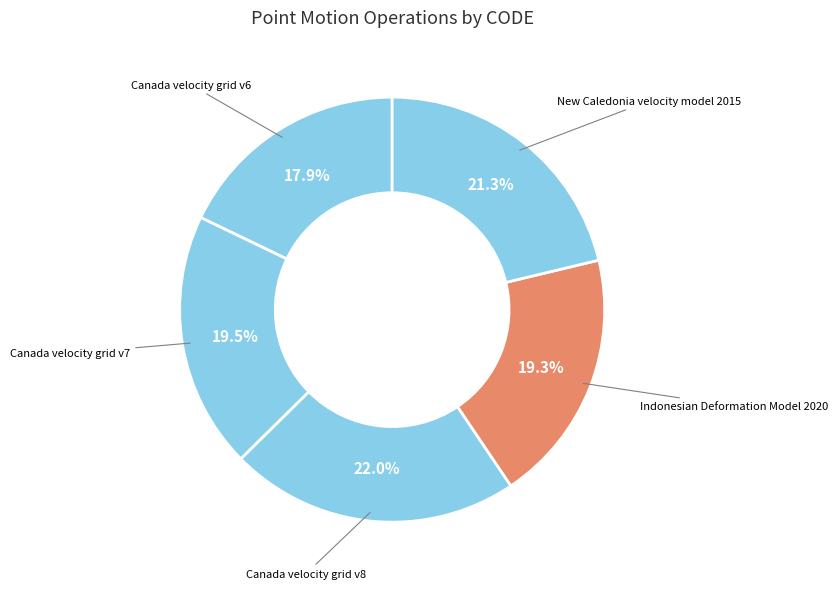

To the nearest percent, what is the combined percentage of Canada velocity grid v6 and Canada velocity grid v8?

40%